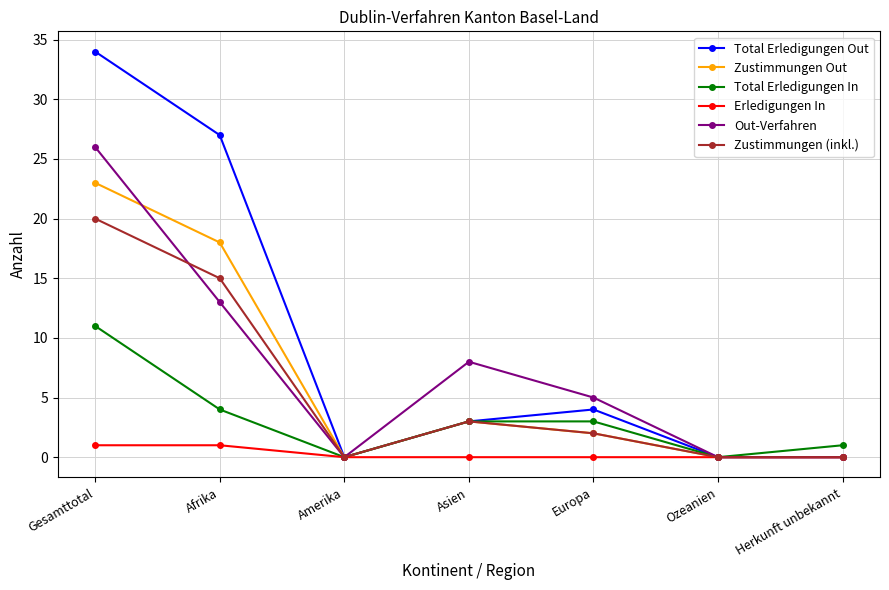

What is the average value of the Out-Verfahren series?

7